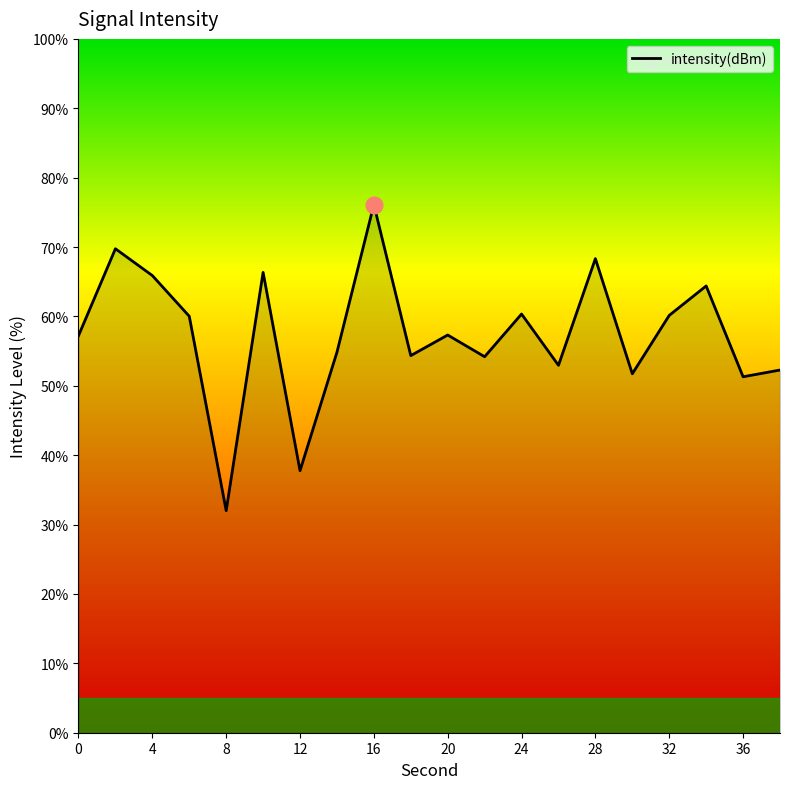

What is the smallest value displayed?

32.0